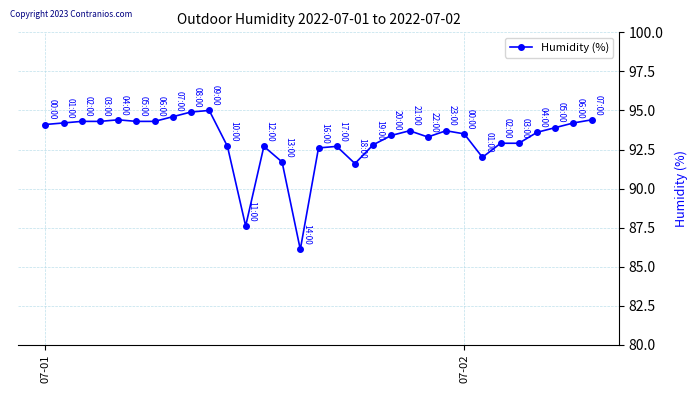

Does the chart have visible grid lines?

Yes